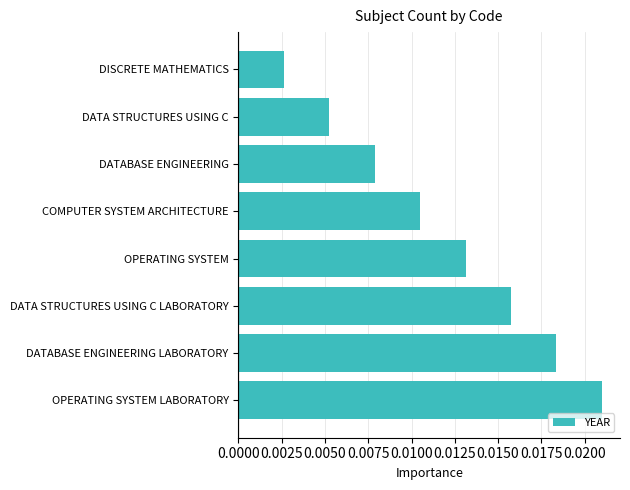

Between OPERATING SYSTEM and OPERATING SYSTEM LABORATORY, which is larger?

OPERATING SYSTEM LABORATORY